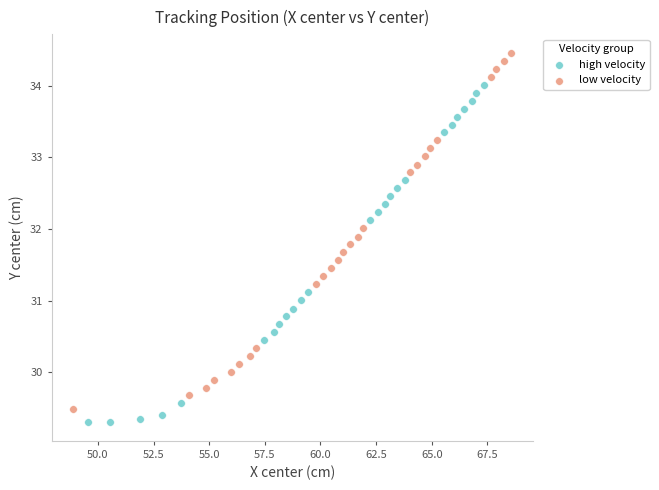

Which series contains the highest Y value?

low velocity